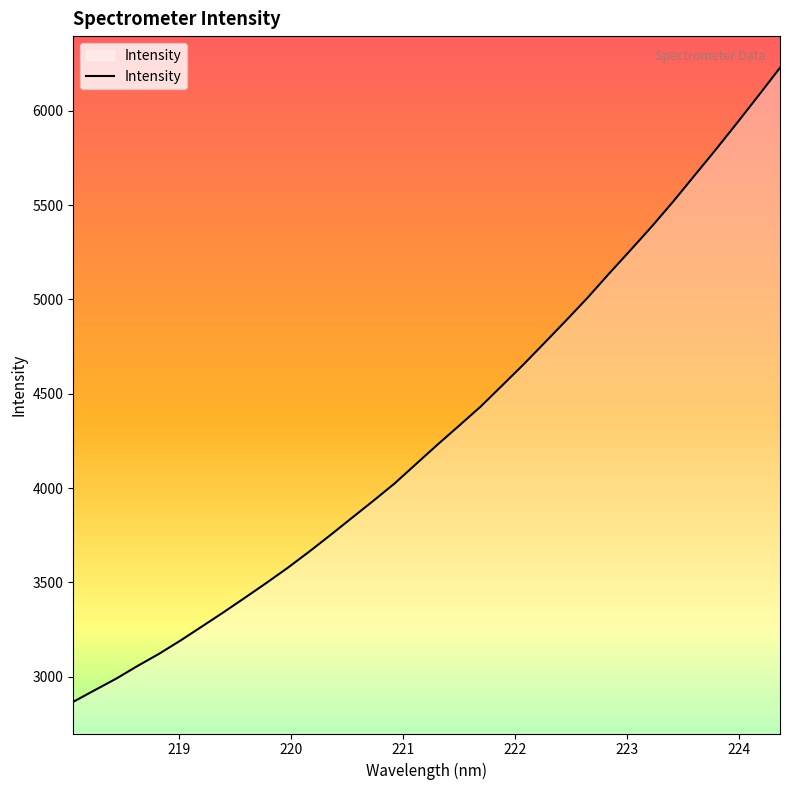

What is the difference between the maximum and minimum values?

3359.1